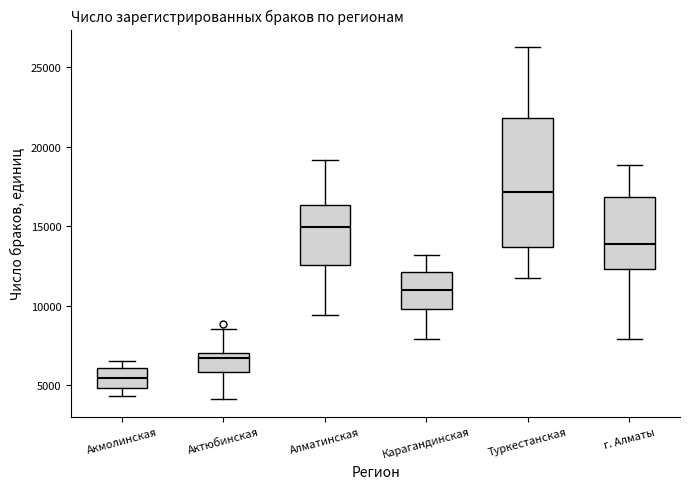

Which box has the lowest median line?

Акмолинская